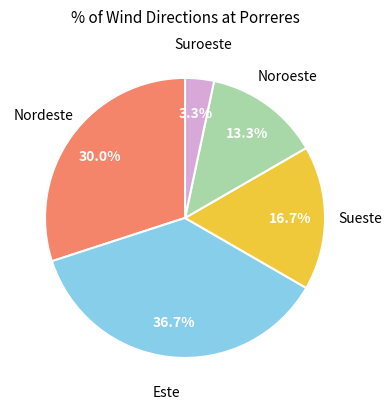

Does any single category account for the majority?

No